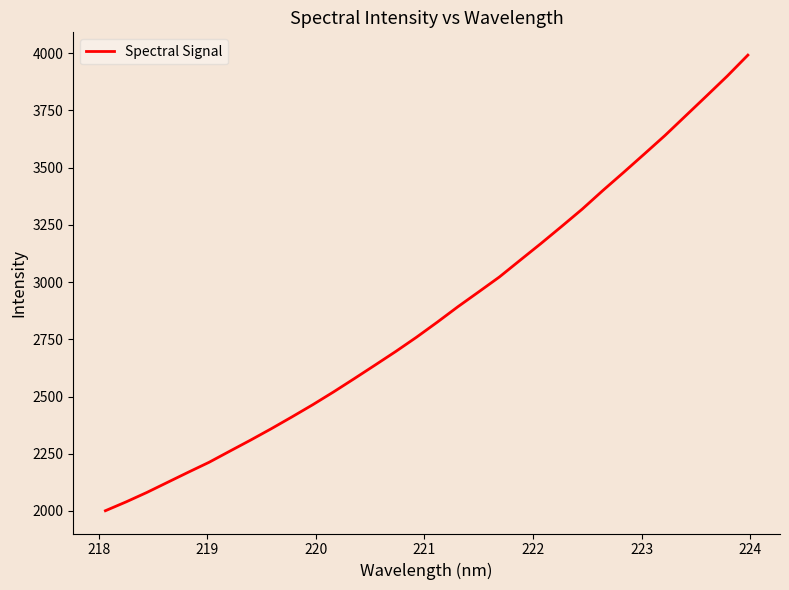

What is the difference between the maximum and minimum values?

1990.4